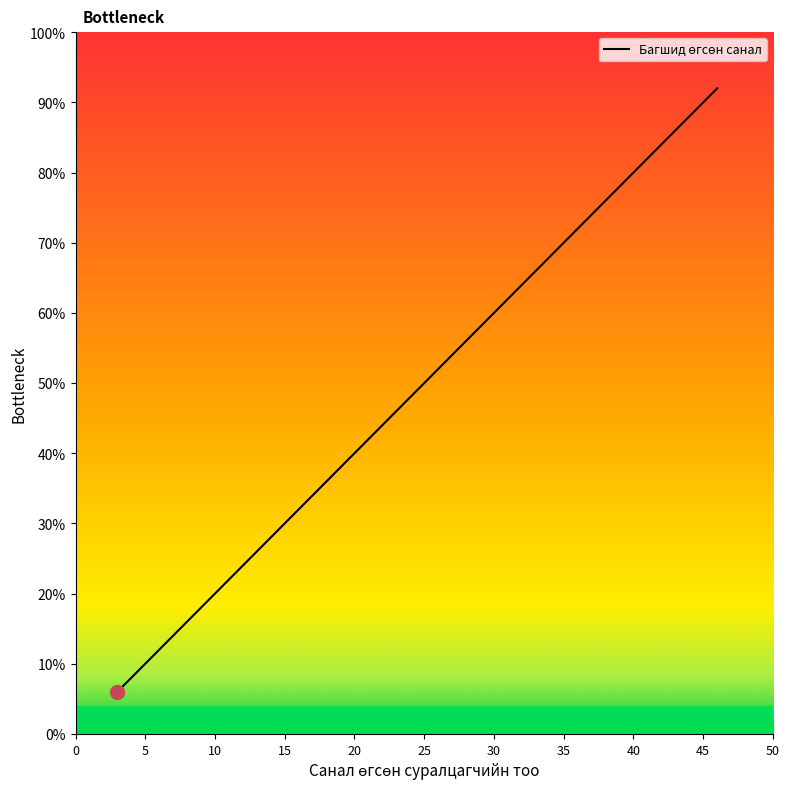

Where is the data nearest to the value 24?

23